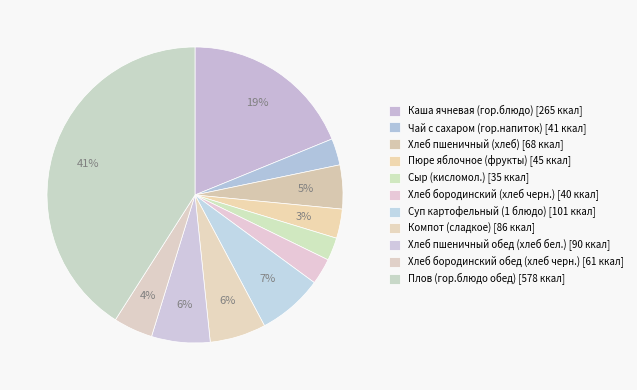

What is the ratio of the value at Пюре яблочное (фрукты) to the value at Сыр (кисломол.)?

1.3